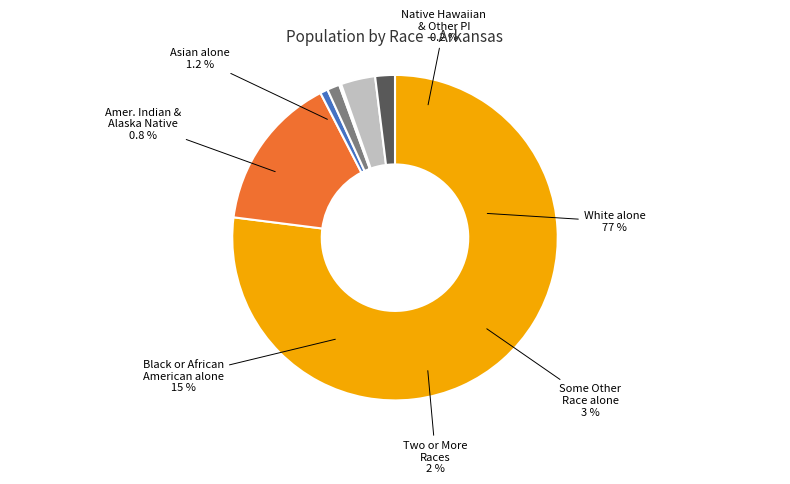

Which category accounts for the majority?

White alone